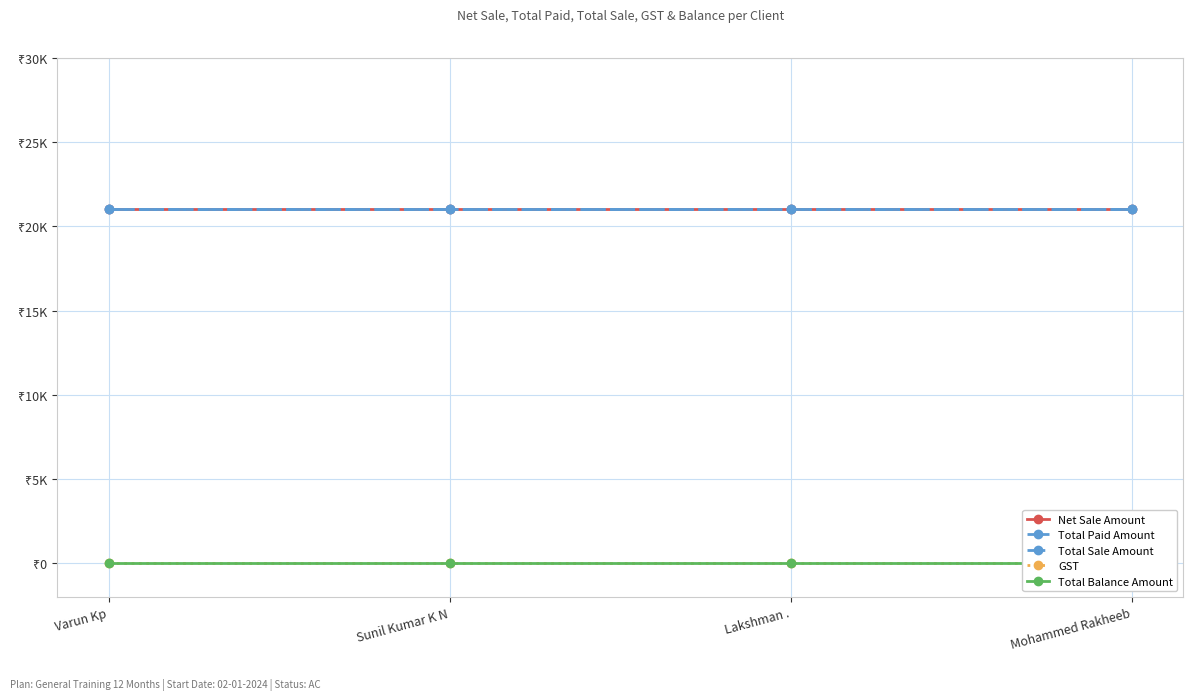

Reading left to right, list all the values displayed in this chart.

Net Sale Amount: Varun Kp=21000	Sunil Kumar K N=21000	Lakshman .=21000	Mohammed Rakheeb=21000
Total Paid Amount: Varun Kp=21000	Sunil Kumar K N=21000	Lakshman .=21000	Mohammed Rakheeb=21000
Total Sale Amount: Varun Kp=21000	Sunil Kumar K N=21000	Lakshman .=21000	Mohammed Rakheeb=21000
GST: Varun Kp=0	Sunil Kumar K N=0	Lakshman .=0	Mohammed Rakheeb=0
Total Balance Amount: Varun Kp=0	Sunil Kumar K N=0	Lakshman .=0	Mohammed Rakheeb=0